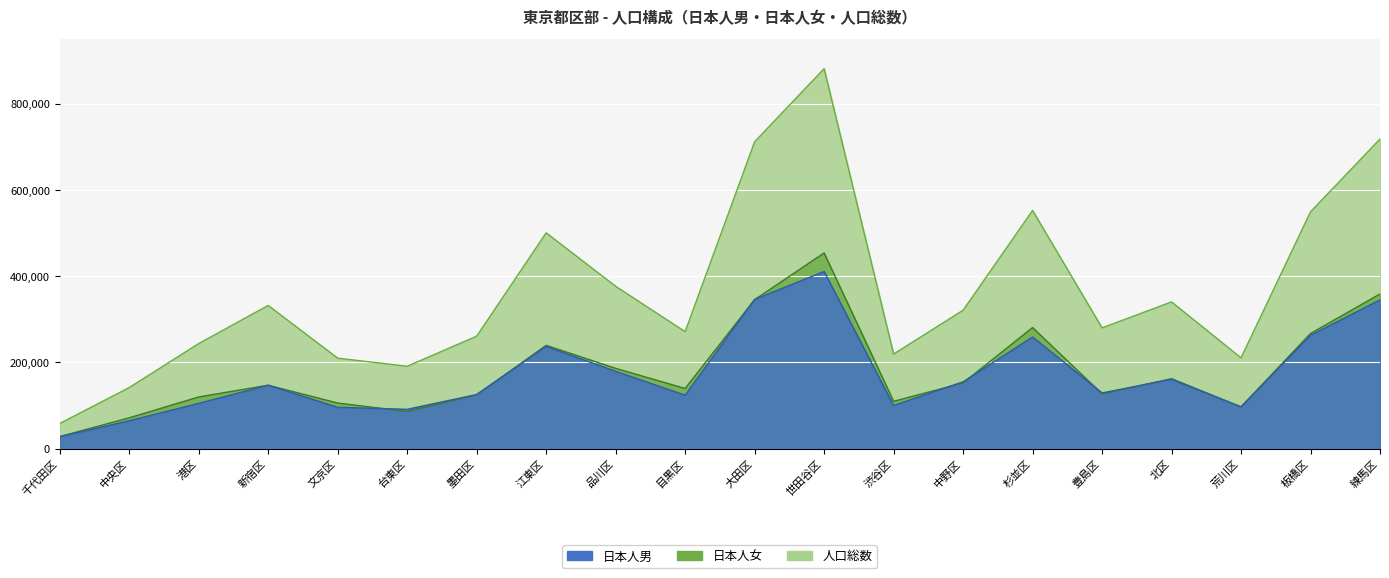

True or false: 人口総数 and 日本人男 intersect in this chart.

False